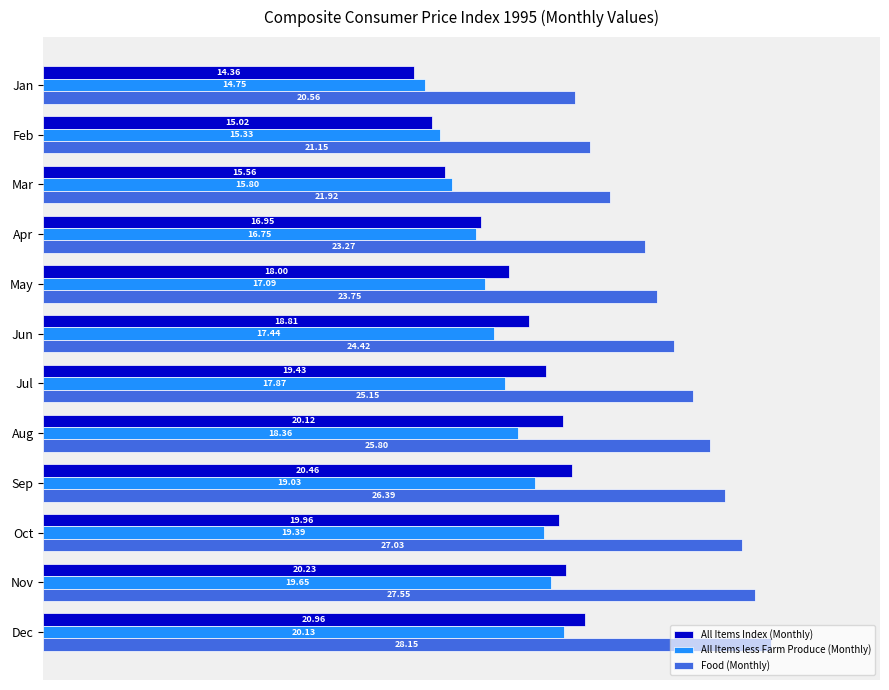

At which label is All Items Index (Monthly) closest to 17?

Apr